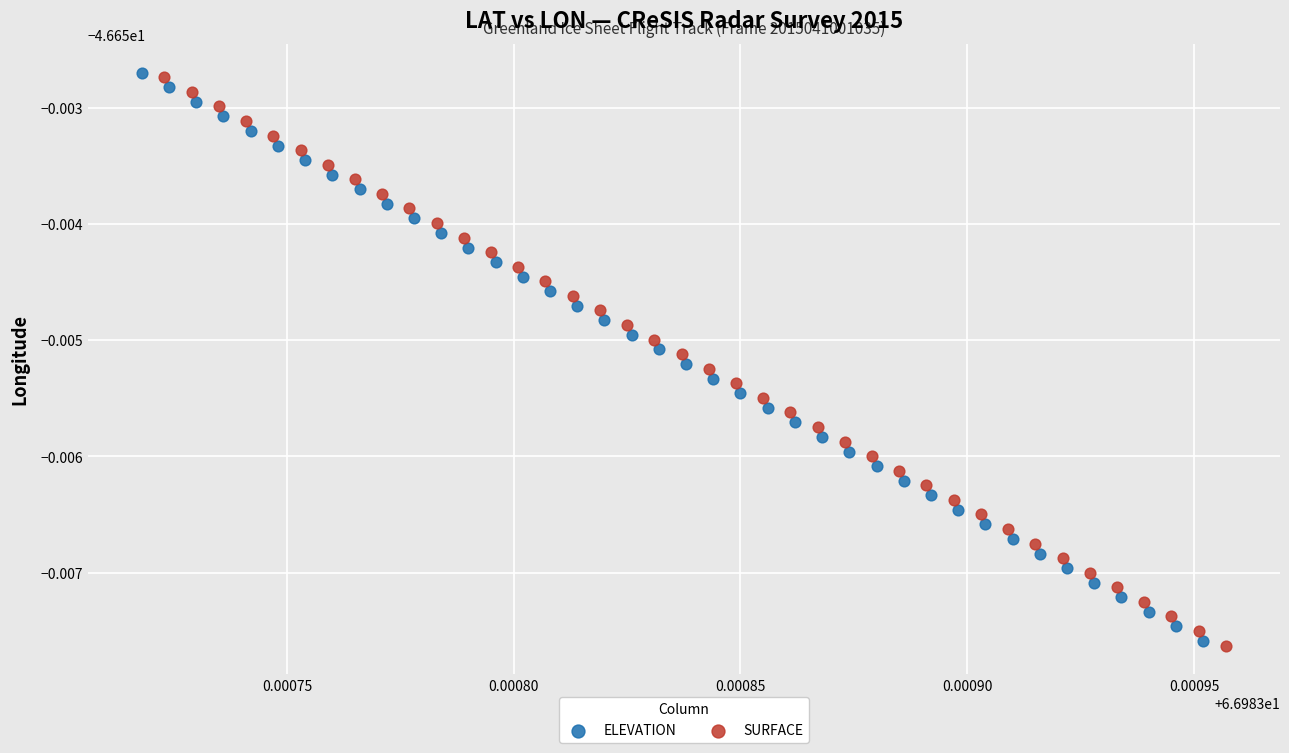

What are all the series names shown in the legend?

ELEVATION, SURFACE